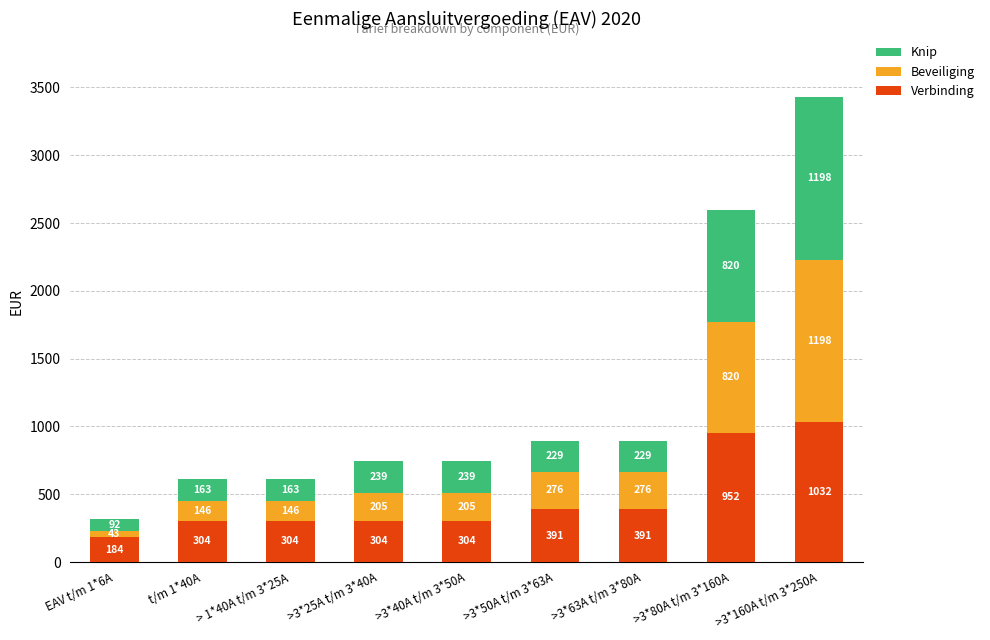

The value of Verbinding at t/m 1*40A is 153.5. True or false?

False